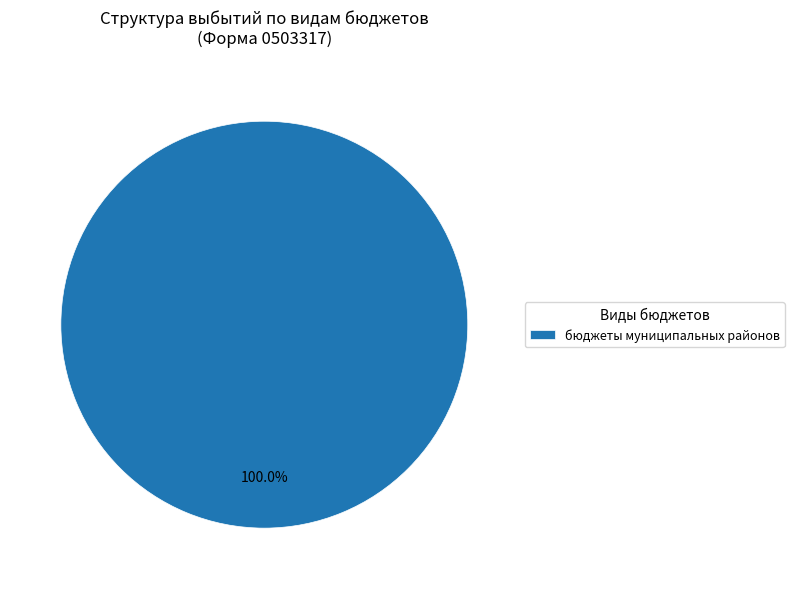

Does бюджеты муниципальных районов account for over 50% of the chart?

Yes